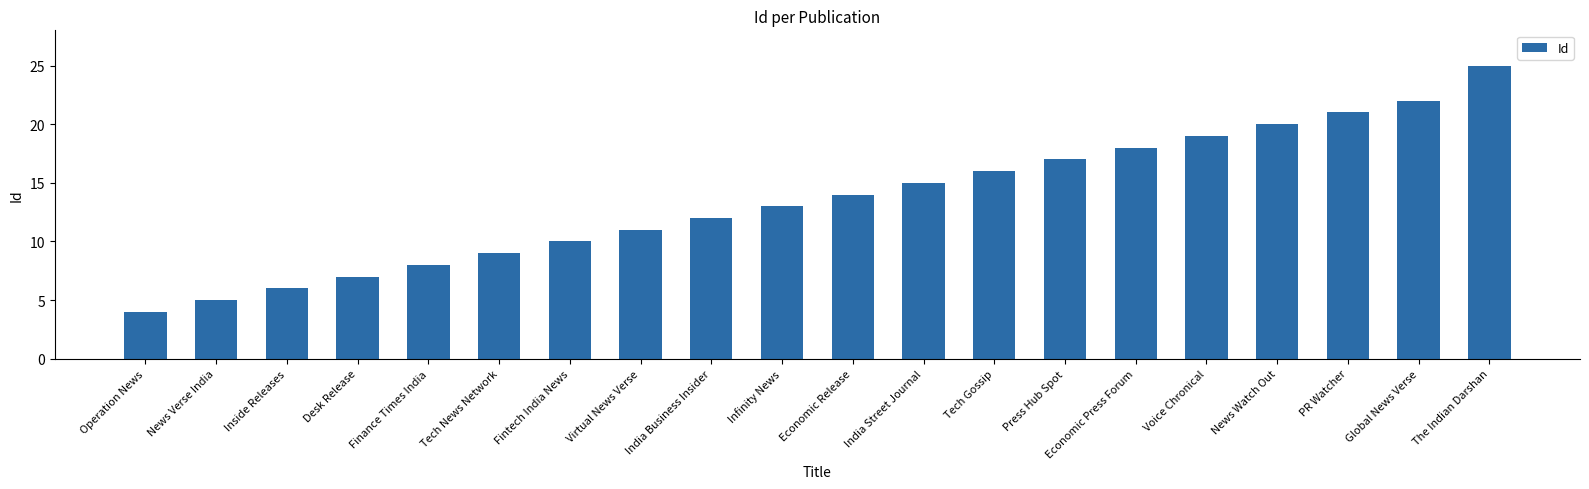

Which category has the lowest value across all series?

Operation News